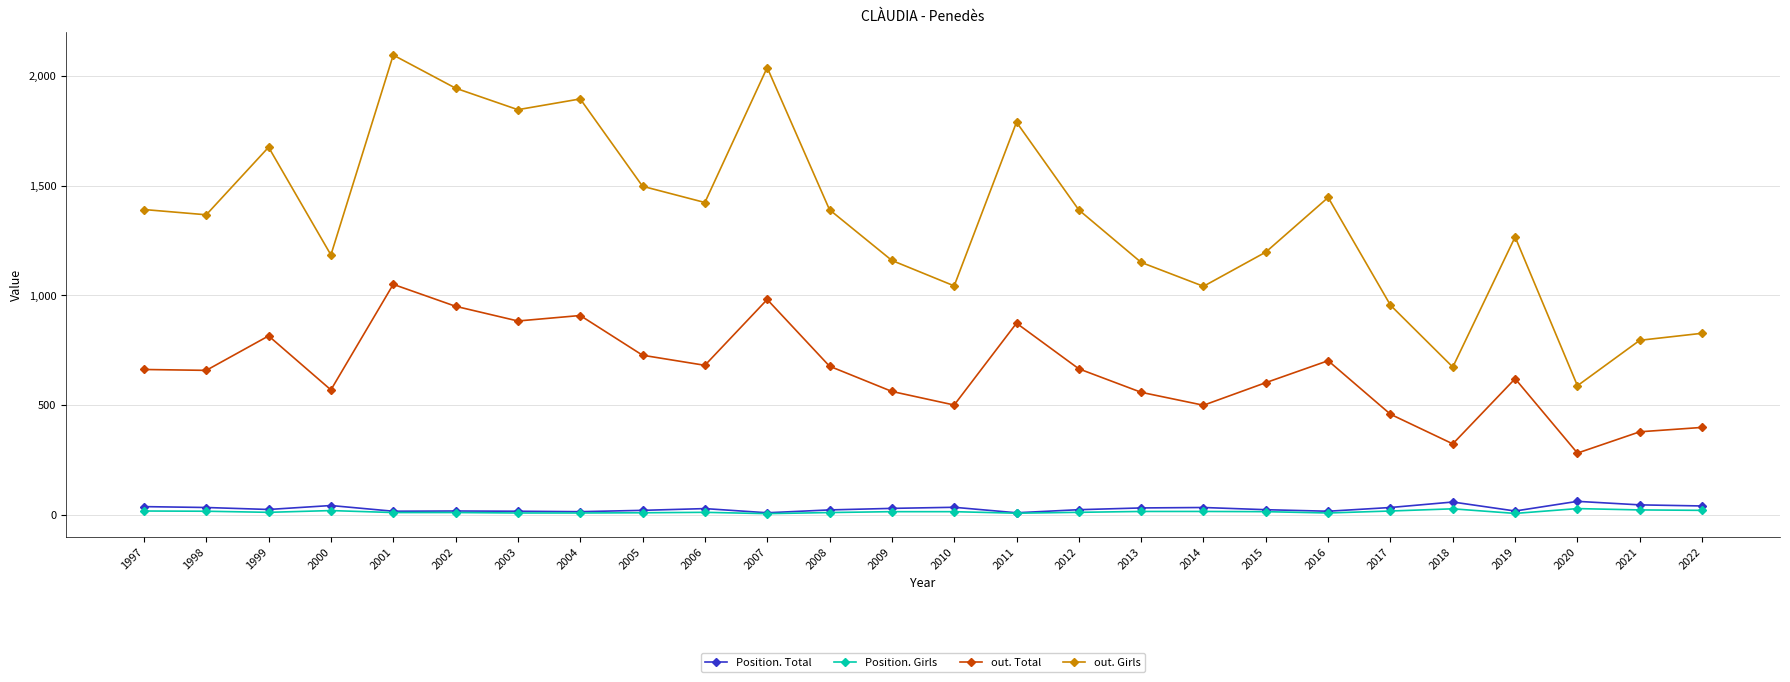

How many interior local peaks does the out. Total series have?

7